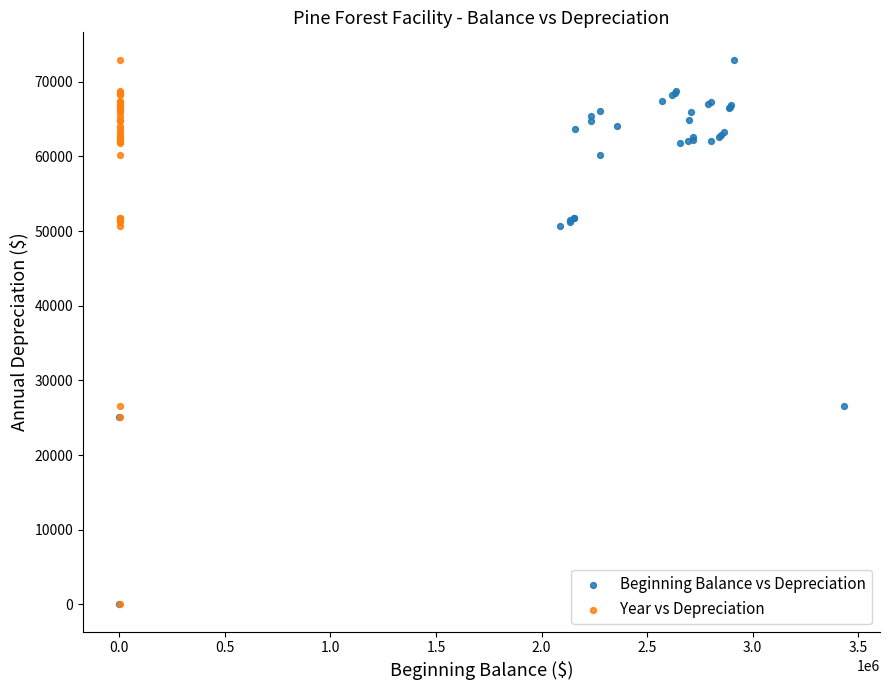

What are all the series names shown in the legend?

Beginning Balance vs Depreciation, Year vs Depreciation